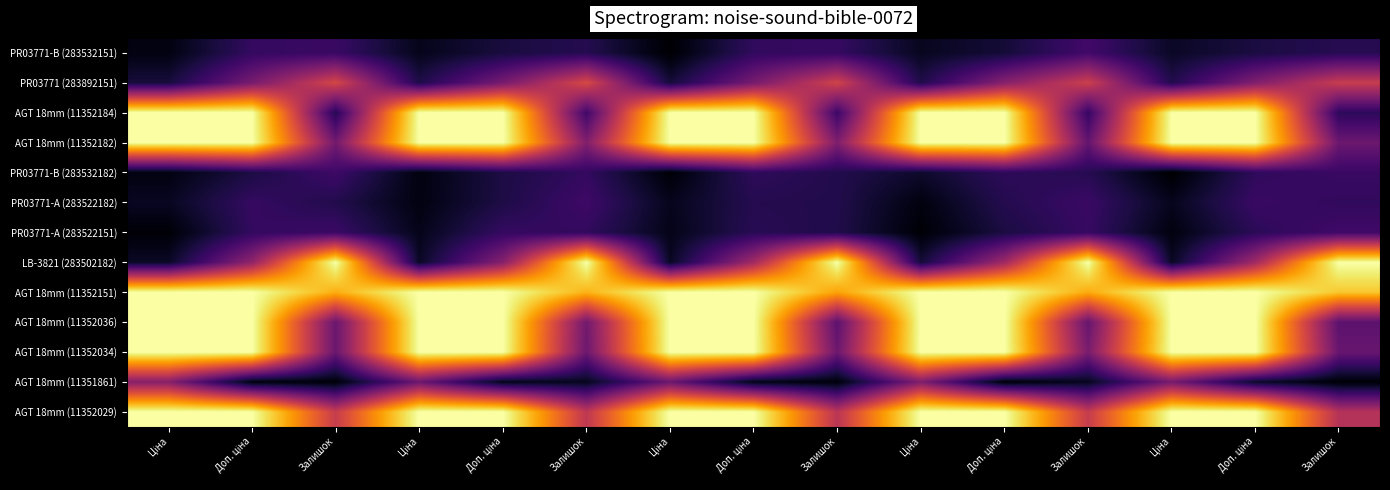

What is the total value across all series at Ціна?

6.7